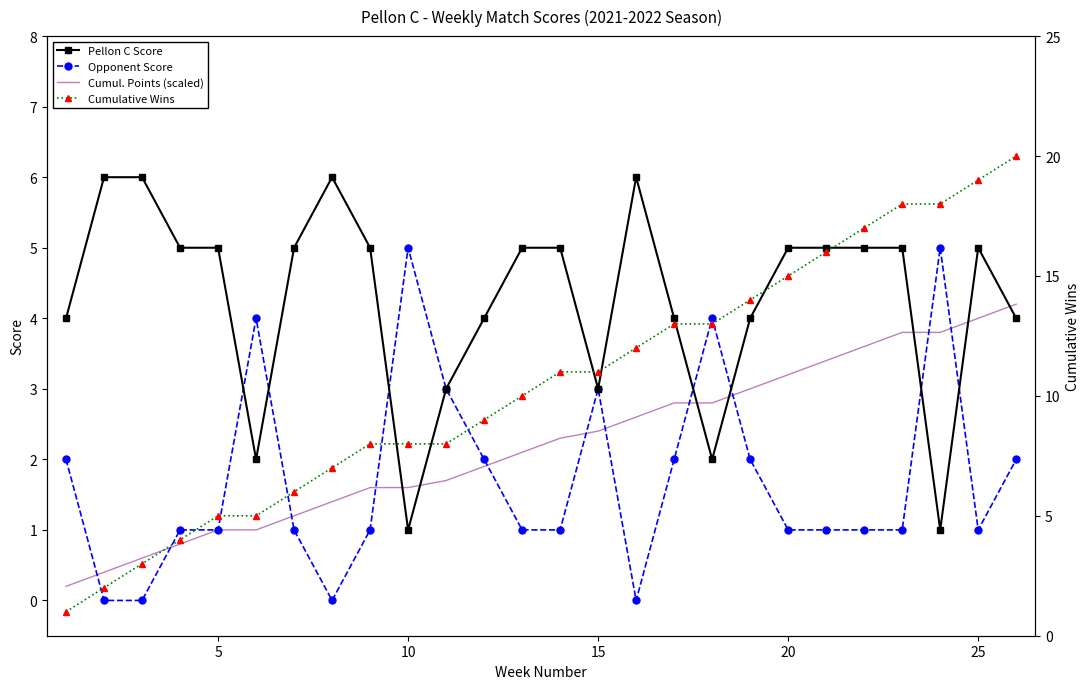

What is the difference between the second highest and minimum values in the Cumul. Points (scaled) series?

3.8